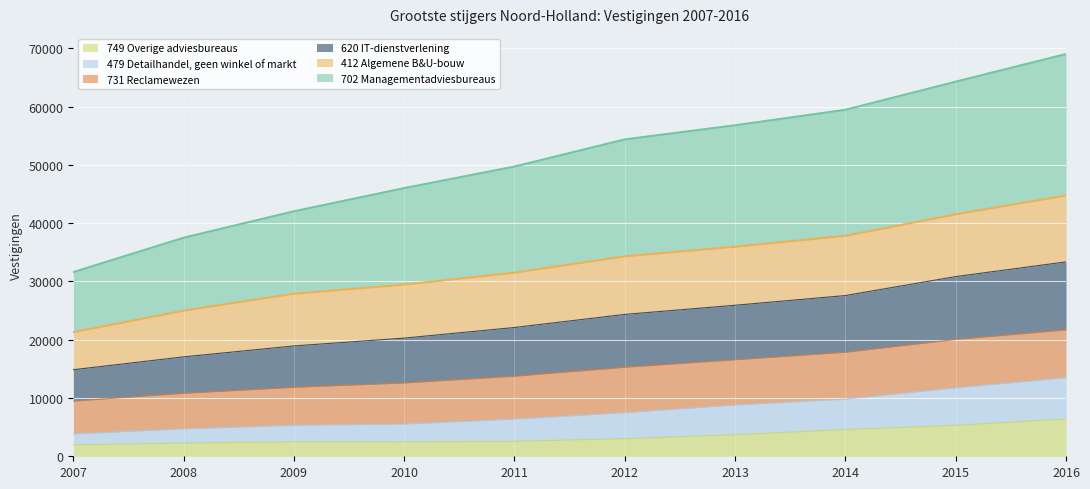

Does the chart display data point markers on the line(s)?

No